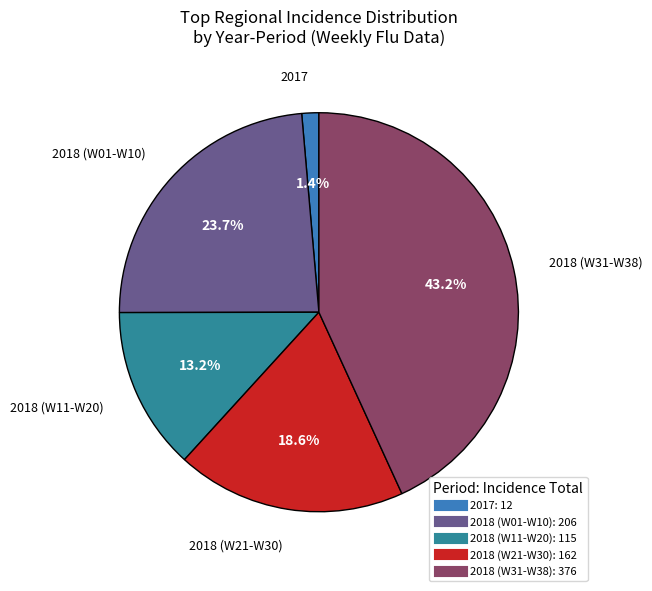

Is there any slice that represents more than half of the pie?

No